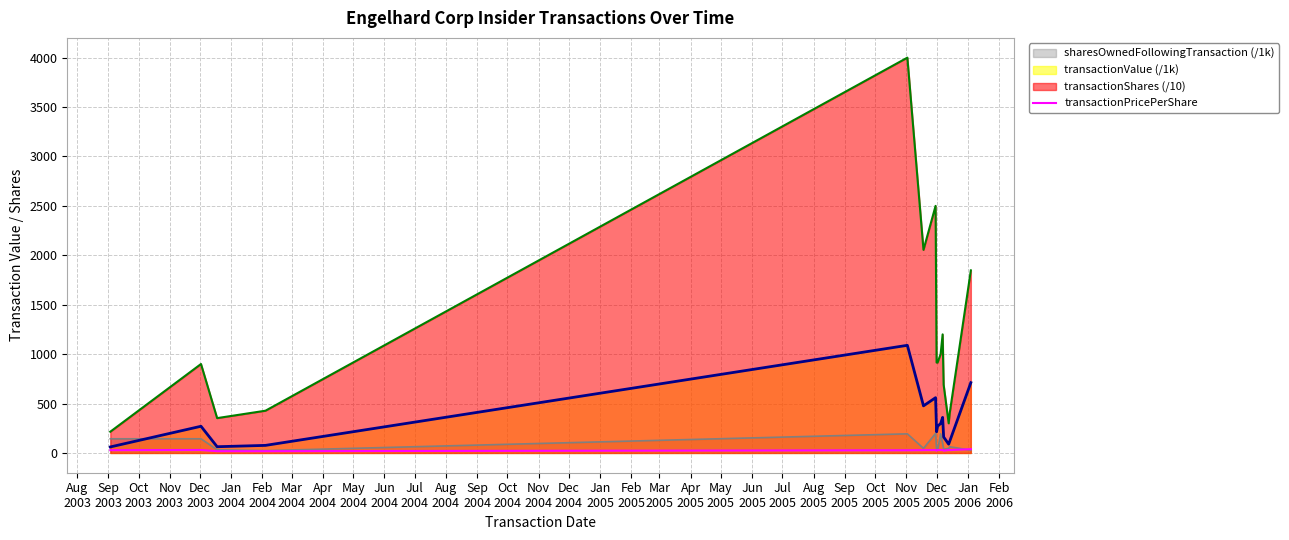

Which series has the largest total across all categories?

transactionShares (/10)